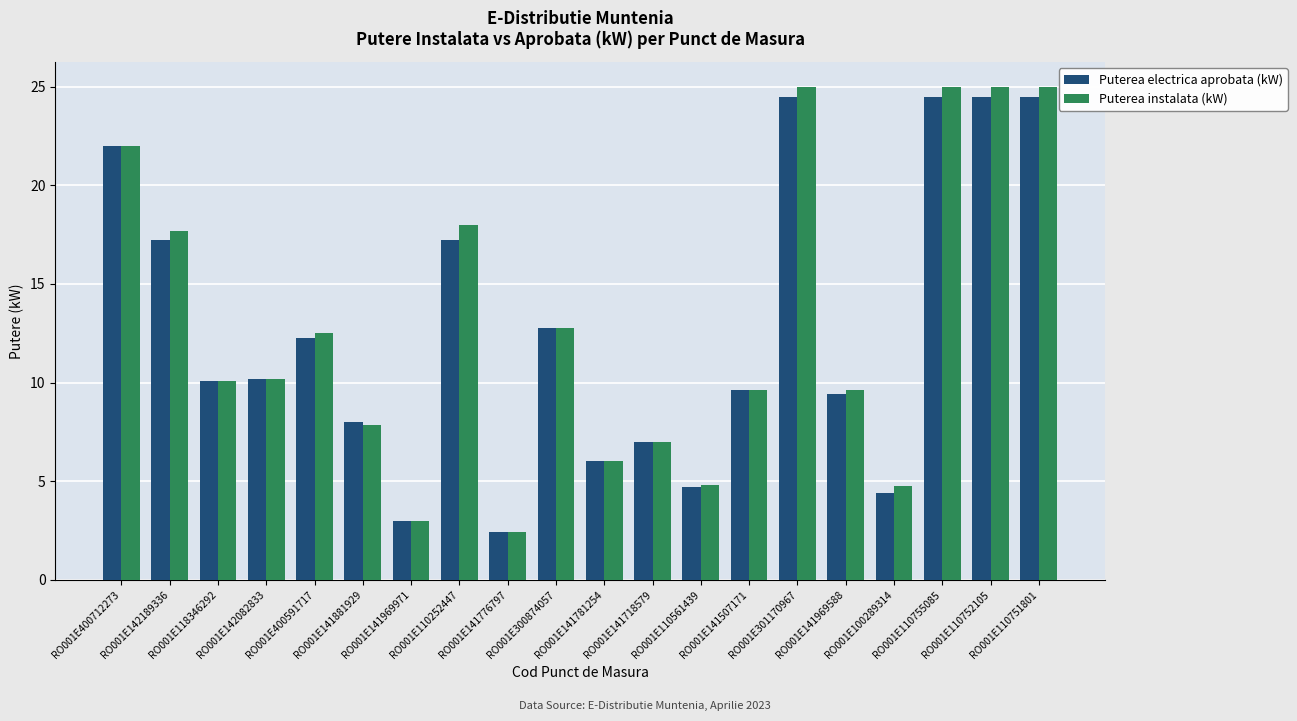

What is the sum of all Puterea instalata (kW) values?

258.2